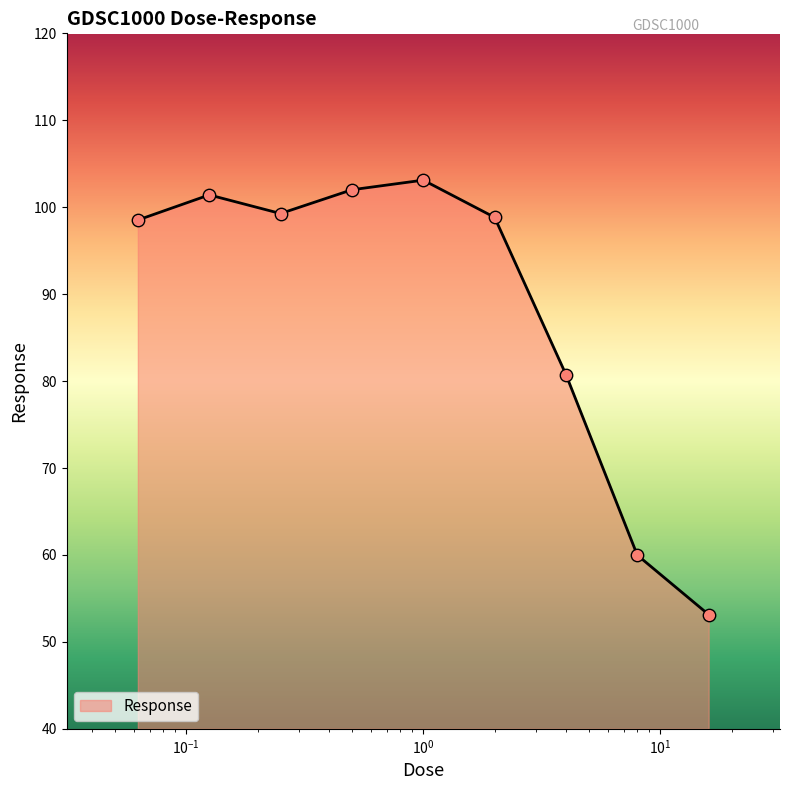

What is the greatest value displayed?

103.1